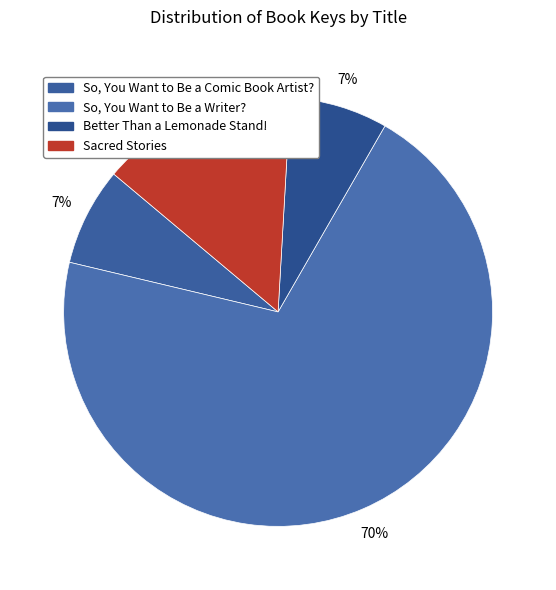

What percentage is NOT represented by So, You Want to Be a Comic Book Artist??

92.6%